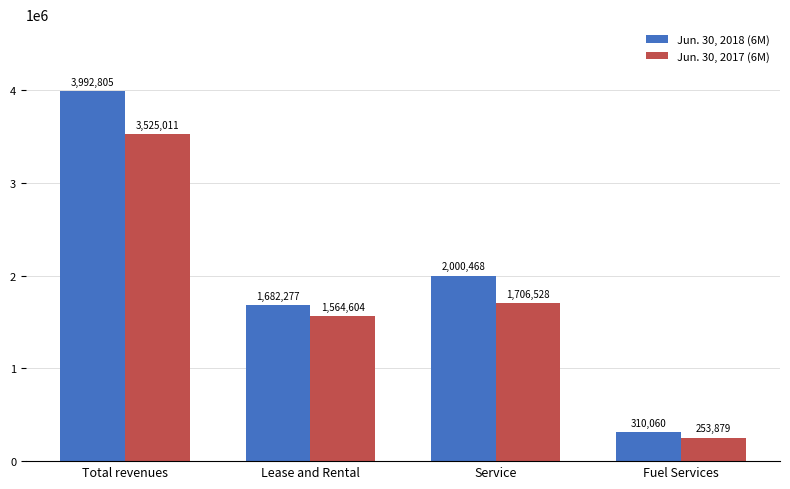

List the labels in order of Jun. 30, 2018 (6M) value, largest first.

Total revenues, Service, Lease and Rental, Fuel Services